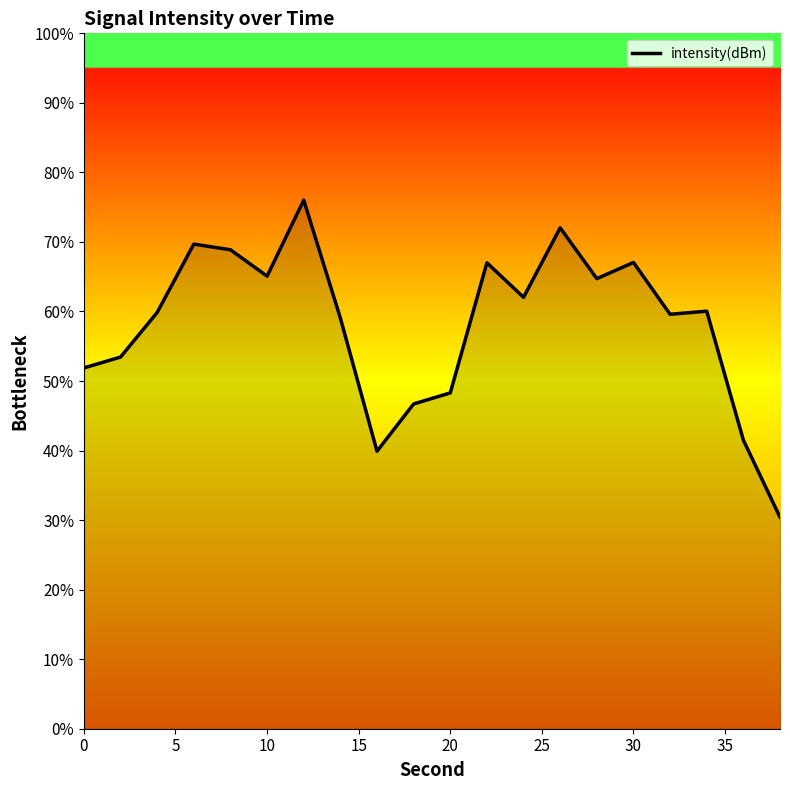

How many lines are shown in the chart?

1